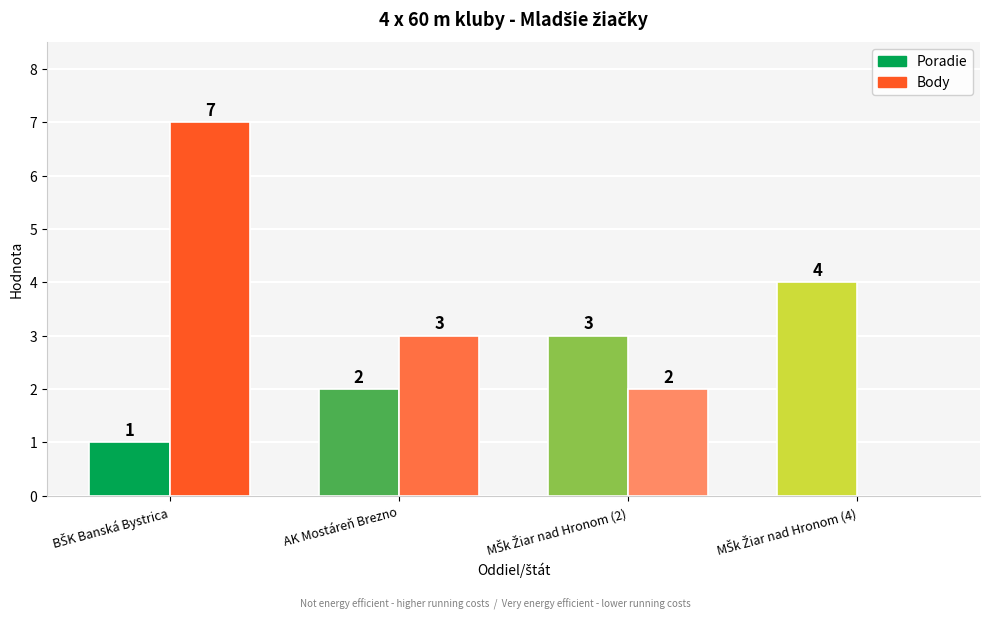

Which series has the largest total across all categories?

Body